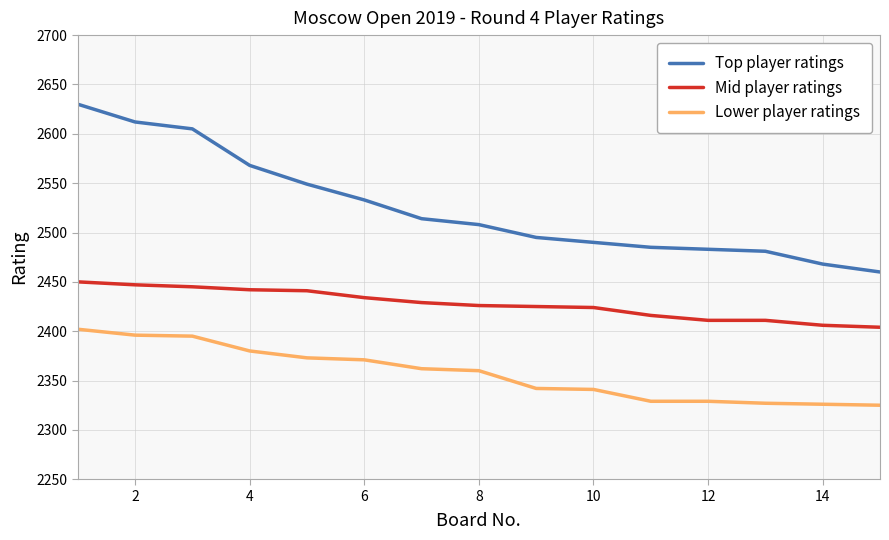

Which series has the largest total across all categories?

Top player ratings